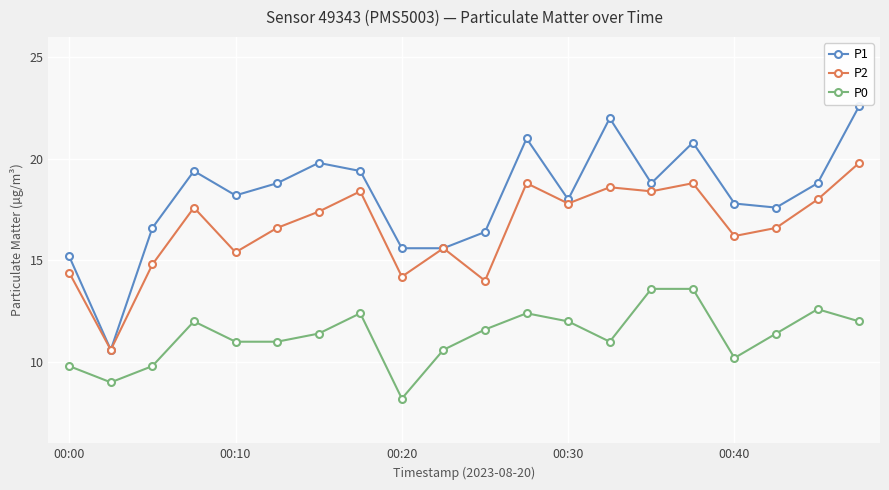

What is the value of the P0 point at the 11th from the left?

11.6